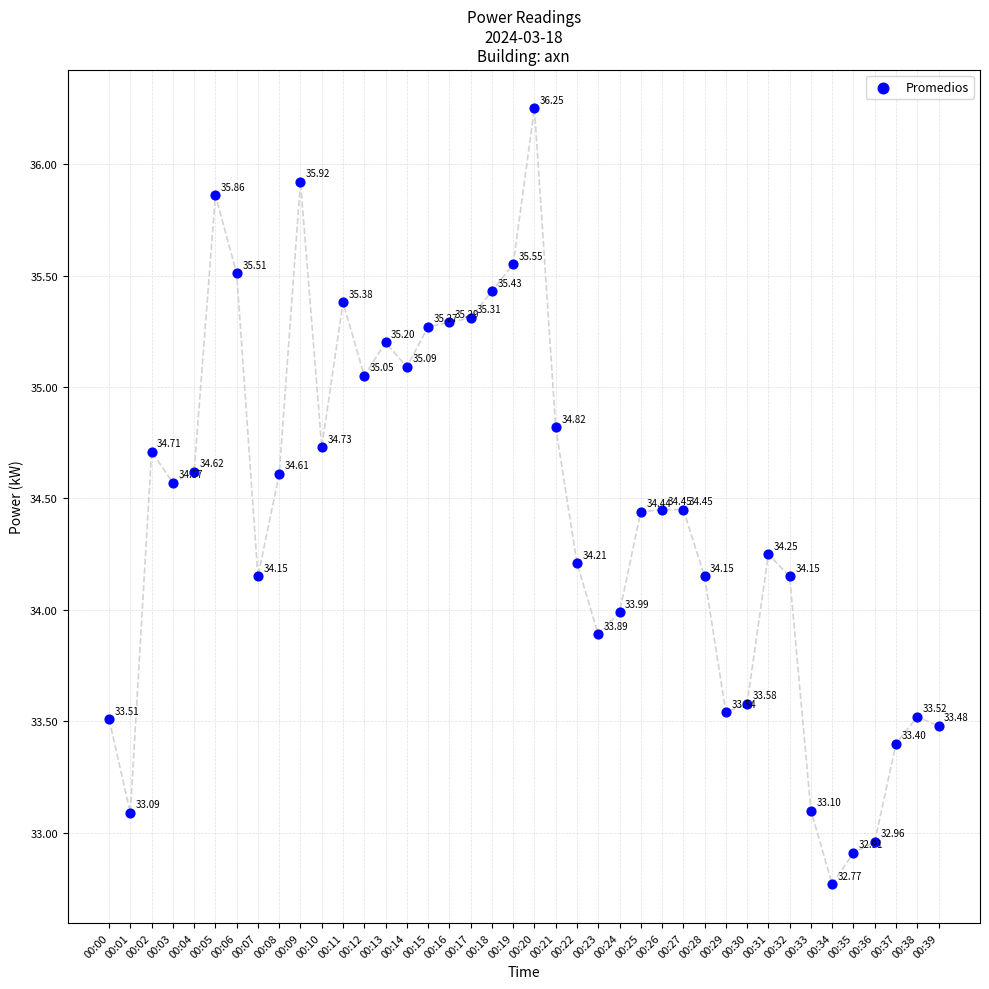

What is the range of Y values (max minus min)?

3.5